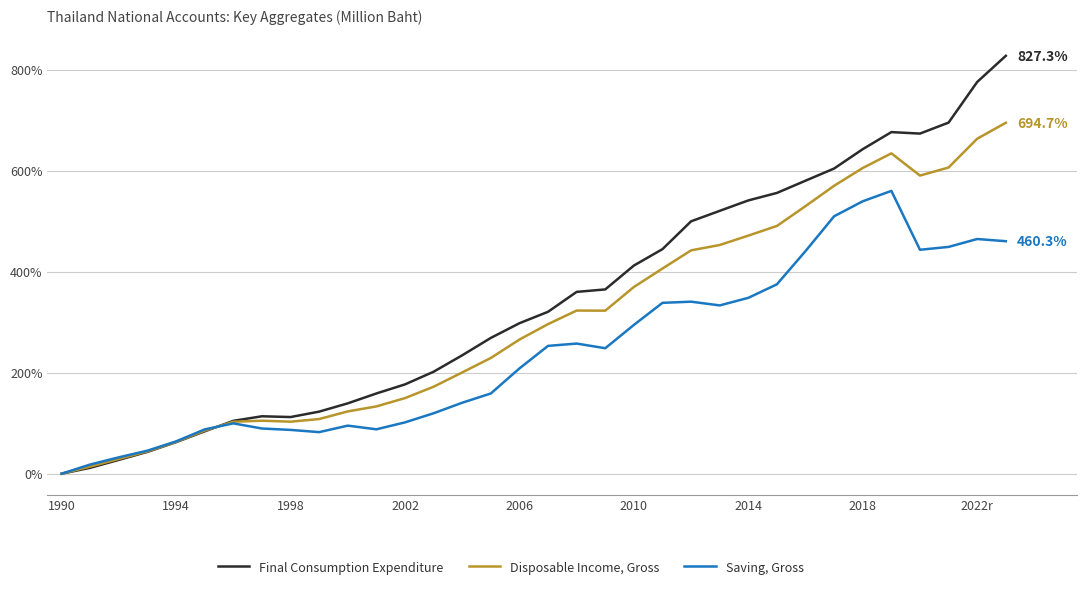

In Saving, Gross, how many points are higher than both neighbors (excluding endpoints)?

6